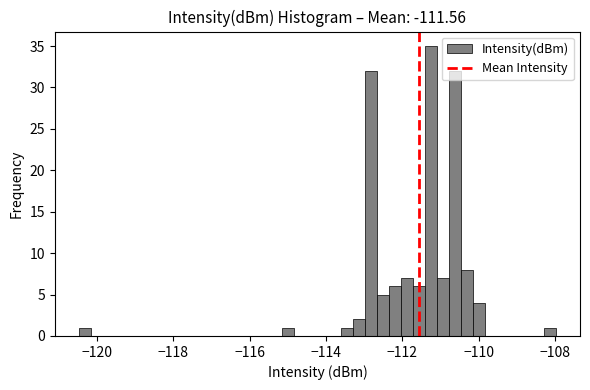

Around what value on the x-axis is the tallest bar? Give the approximate position of its centre, as read against the axis.

-111.2